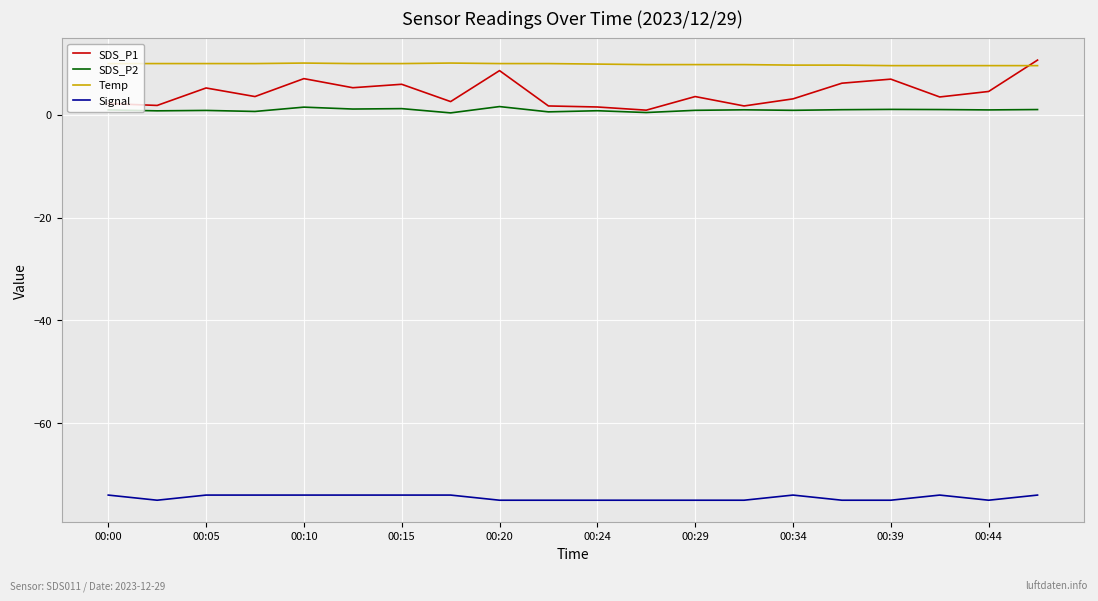

Which series has the widest spread of values?

SDS_P1